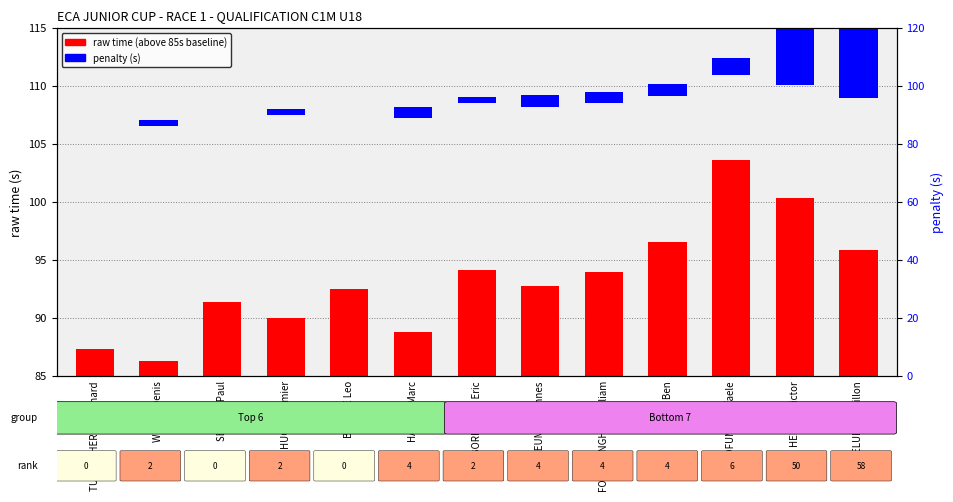

List the series in order of their overall mean, lowest first.

raw time (above baseline), penalty (s)